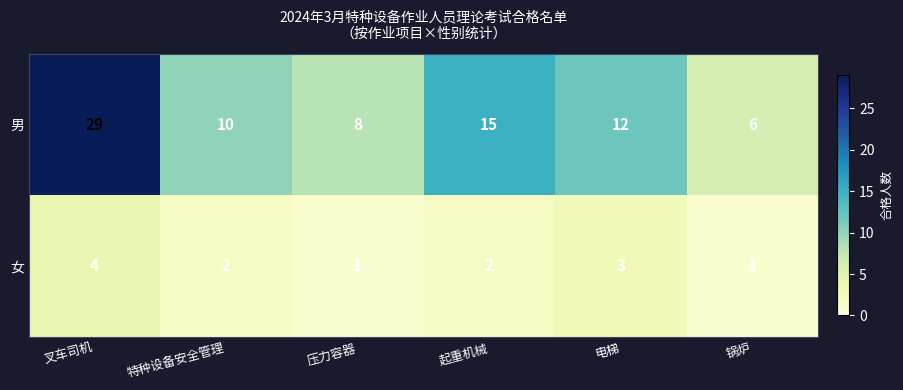

Reading left to right, what are all the values shown in this chart?

男: 叉车司机=29	特种设备安全管理=10	压力容器=8	起重机械=15	电梯=12	锅炉=6
女: 叉车司机=4	特种设备安全管理=2	压力容器=1	起重机械=2	电梯=3	锅炉=1